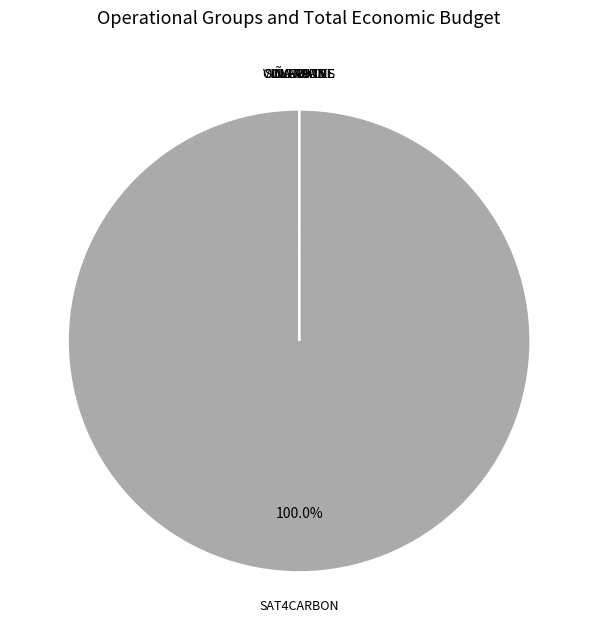

Does any single category account for the majority?

Yes